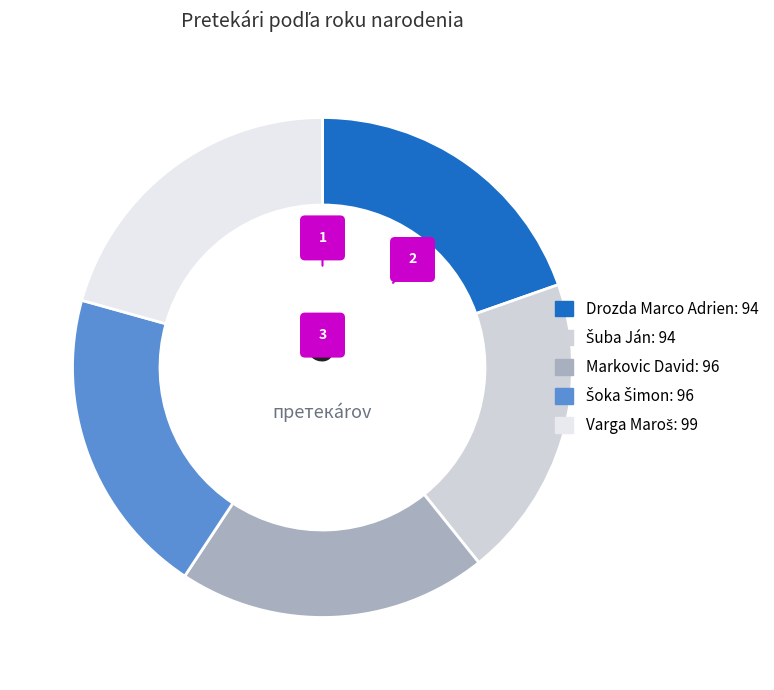

Is it true that Markovic David is 26% of the pie?

False